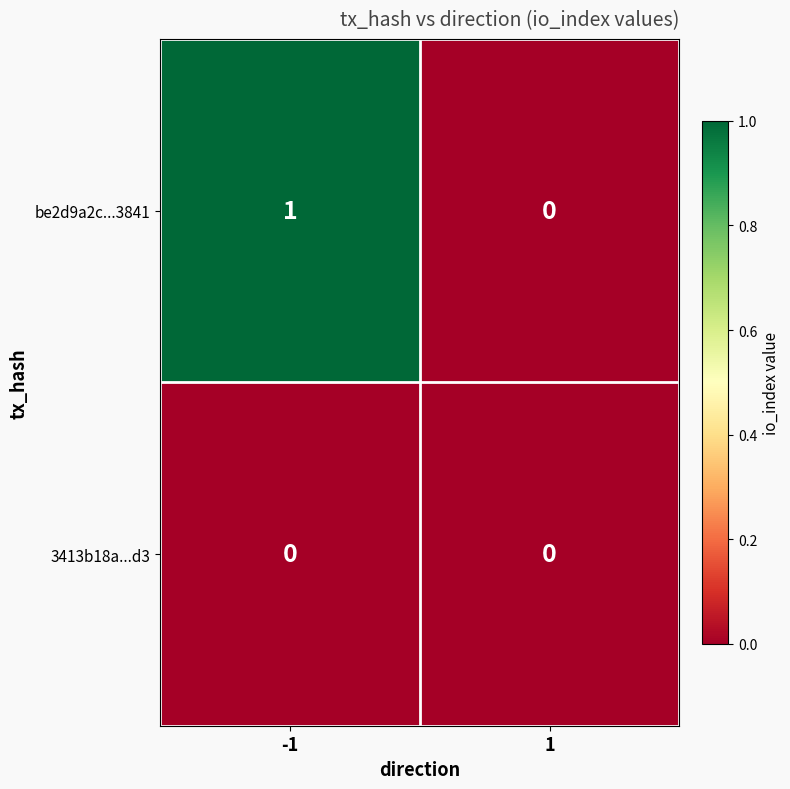

True or false: 3413b18a...d3 has a value of 0 at 1.

True